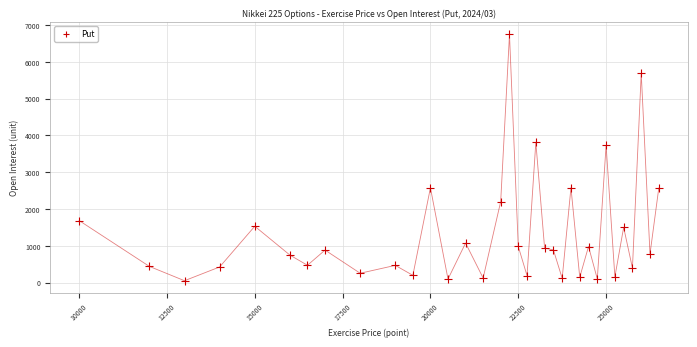

What is the range of Y values (max minus min)?

6698